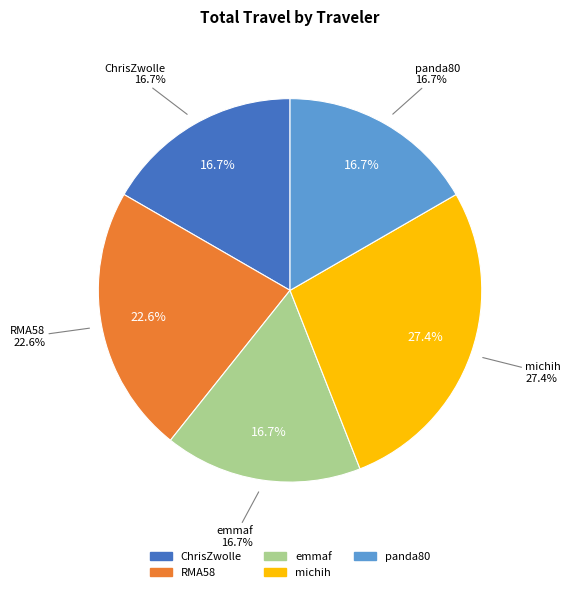

To the nearest percent, what is the average slice percentage?

20%